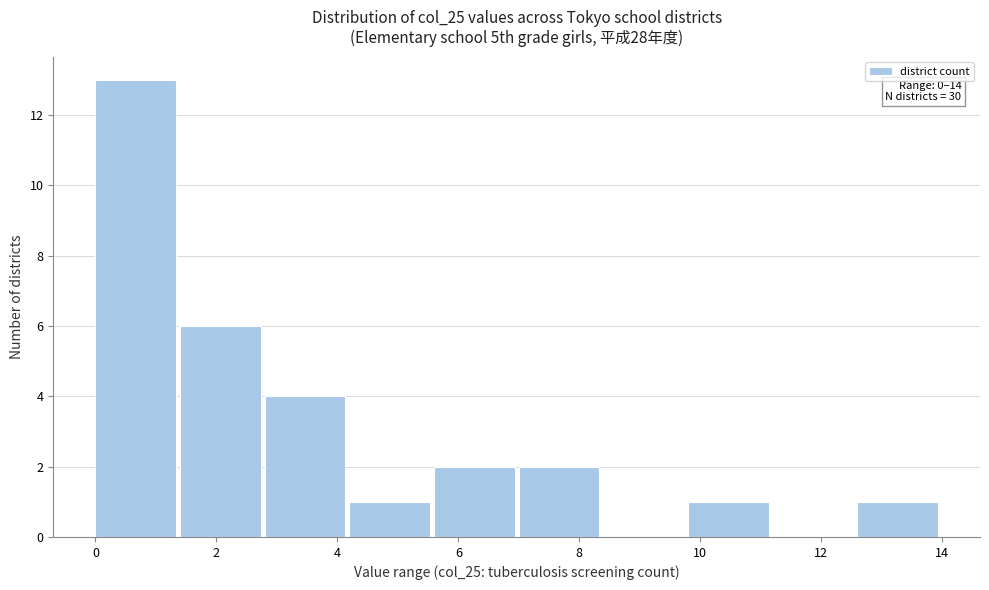

Over which range of the x-axis is the bar tallest?

0.0 to 1.4